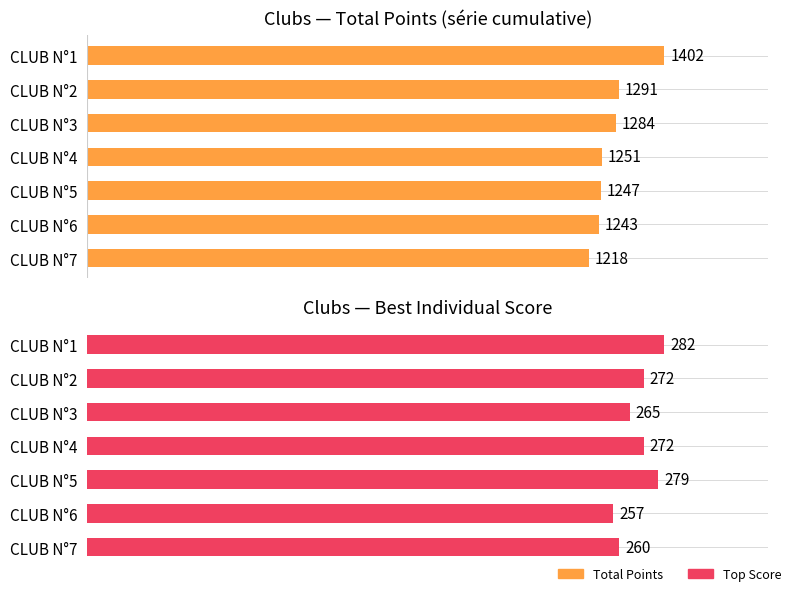

How many bars are there in each group?

2